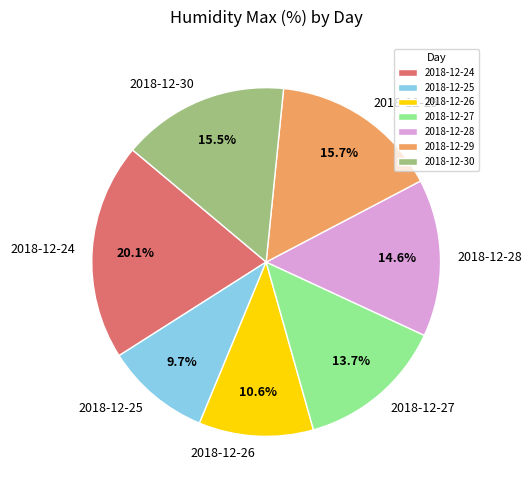

Does 2018-12-27 represent more than half of the total?

No